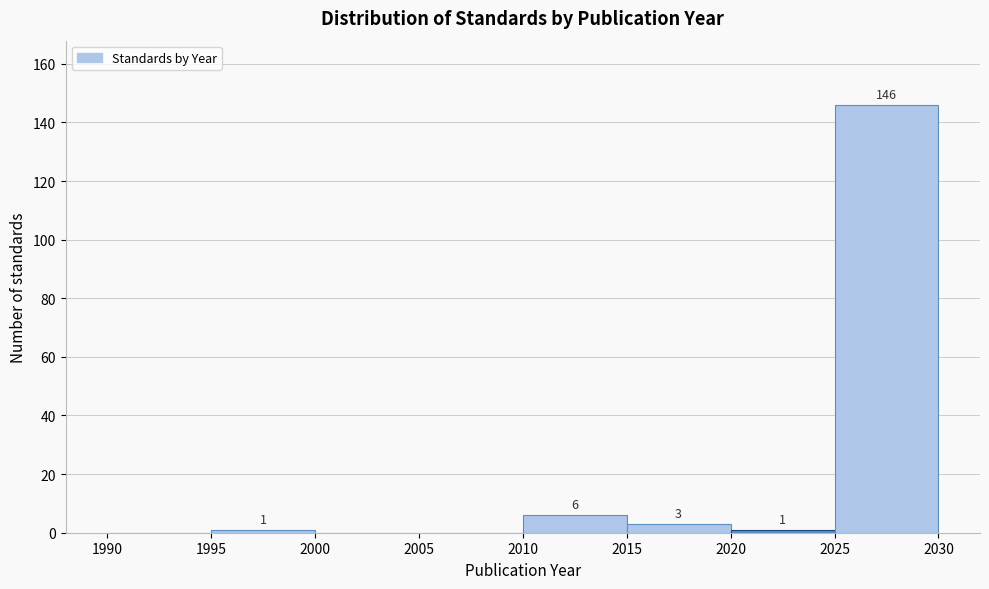

Which range on the x-axis has the tallest bar?

2025 to 2030